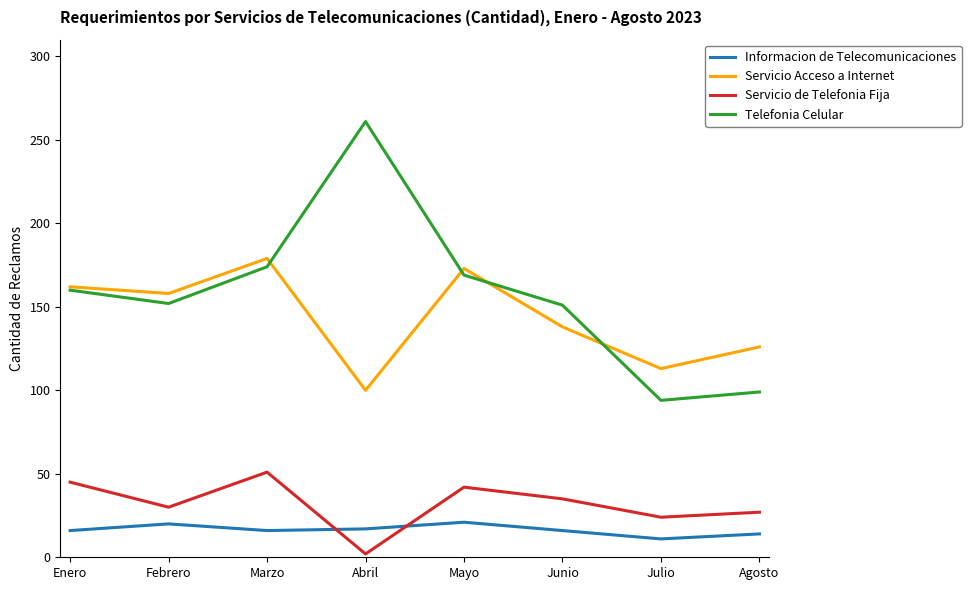

Which series has the widest spread of values?

Telefonia Celular